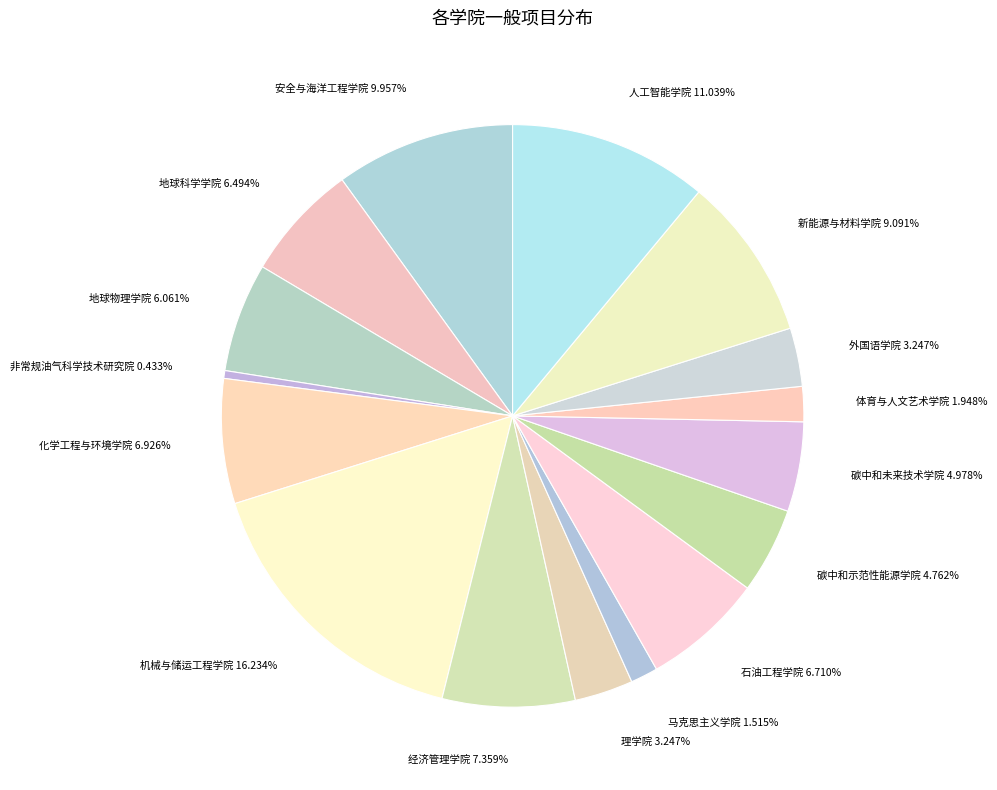

Count the number of slices in the pie.

16